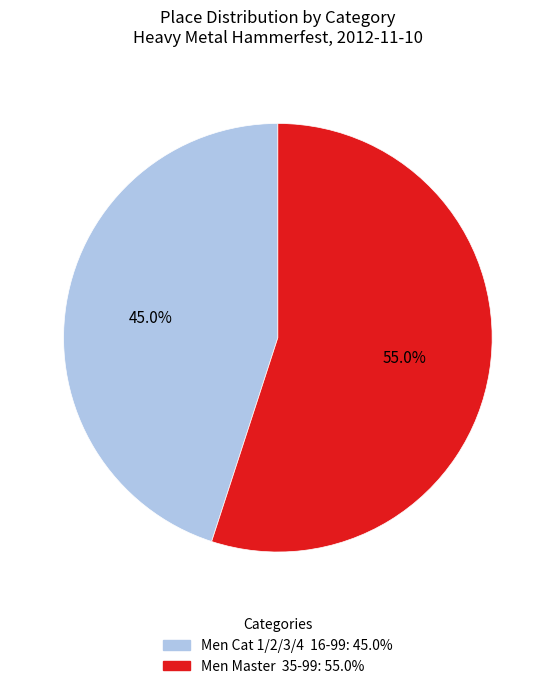

Which category accounts for the majority?

Men Master 35-99